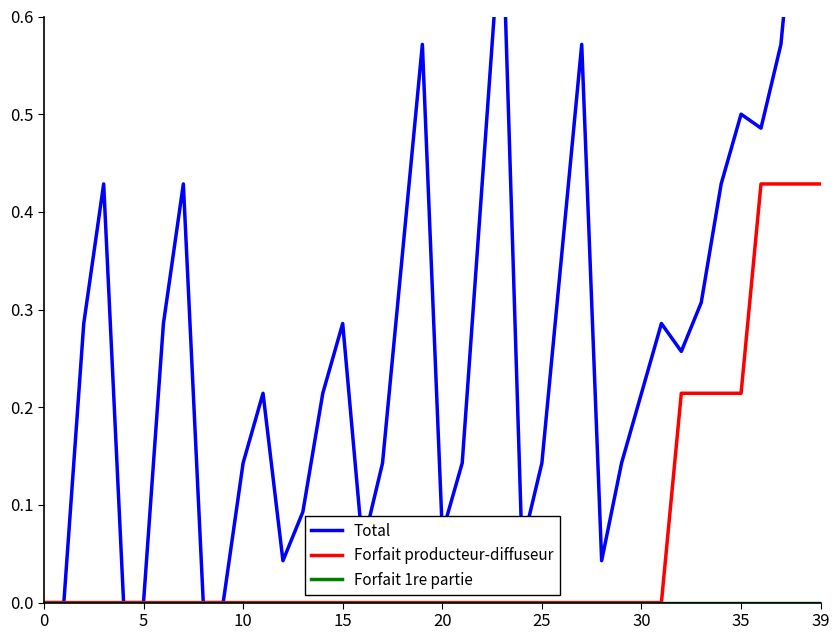

Does the chart have visible grid lines?

No